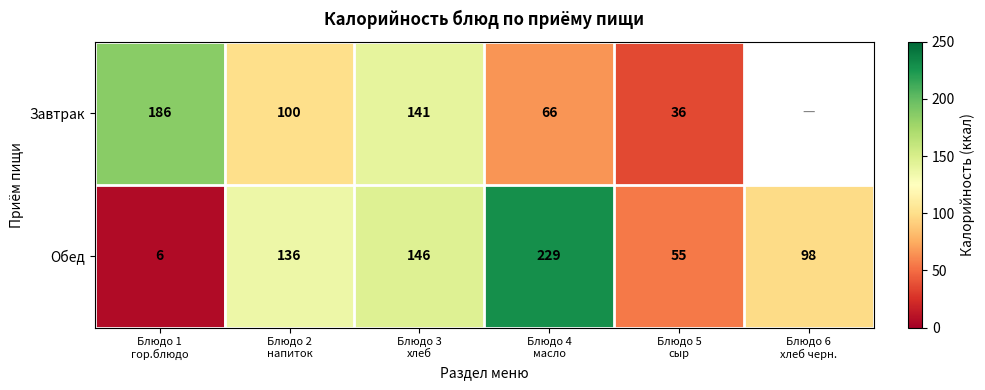

What is the greatest value displayed?

229.0